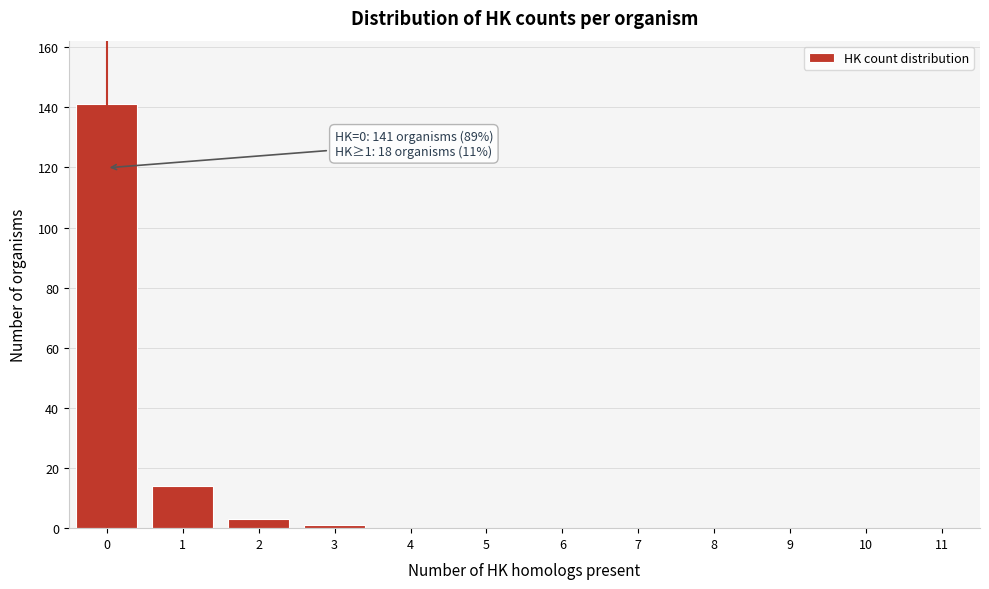

Reading right to left, transcribe all the data shown in this chart.

11=0	10=0	9=0	8=0	7=0	6=0	5=0	4=0	3=1	2=3	1=14	0=141